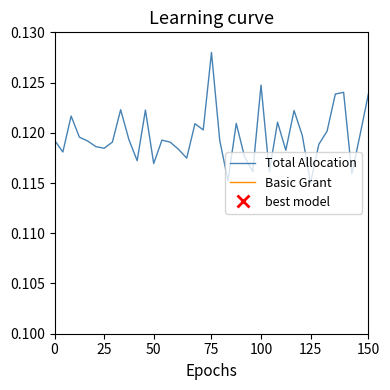

What is the sum of the Total Allocation values at 7 and 18?

0.2